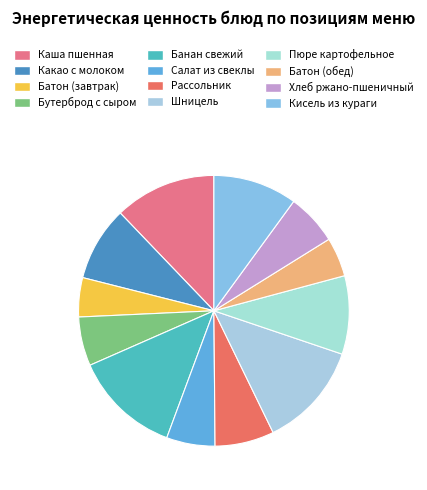

The Батон (обед) slice represents 1% of the pie. True or false?

False